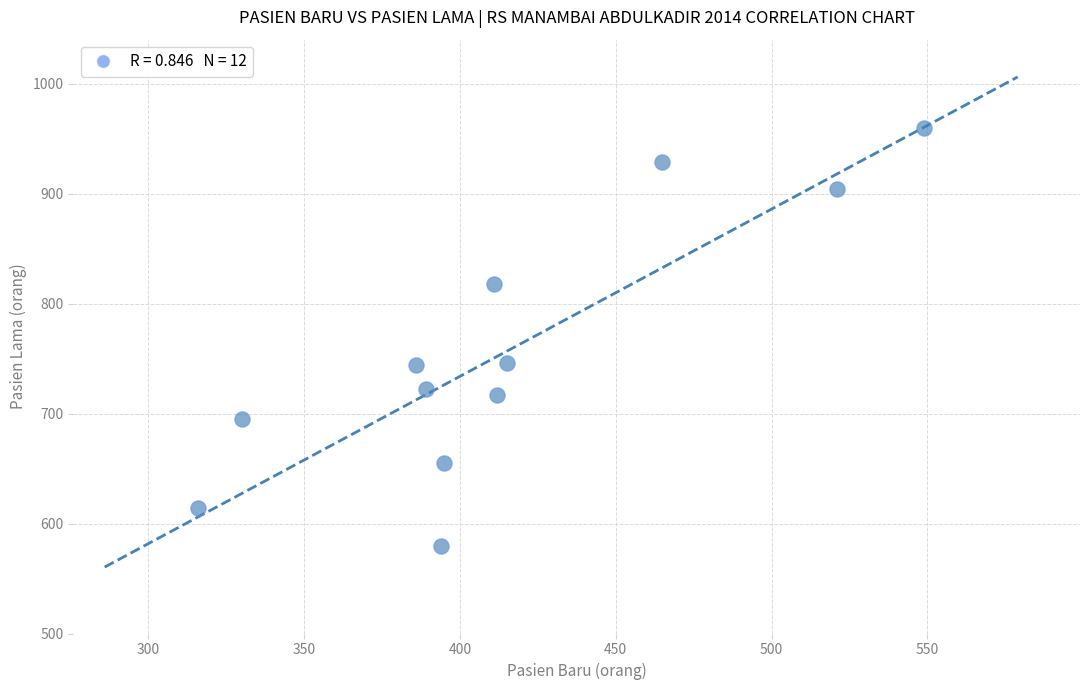

What is the range of X values (max minus min)?

233